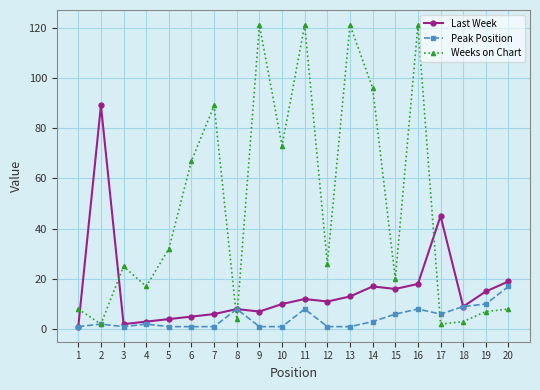

Does the chart display data point markers on the line(s)?

Yes